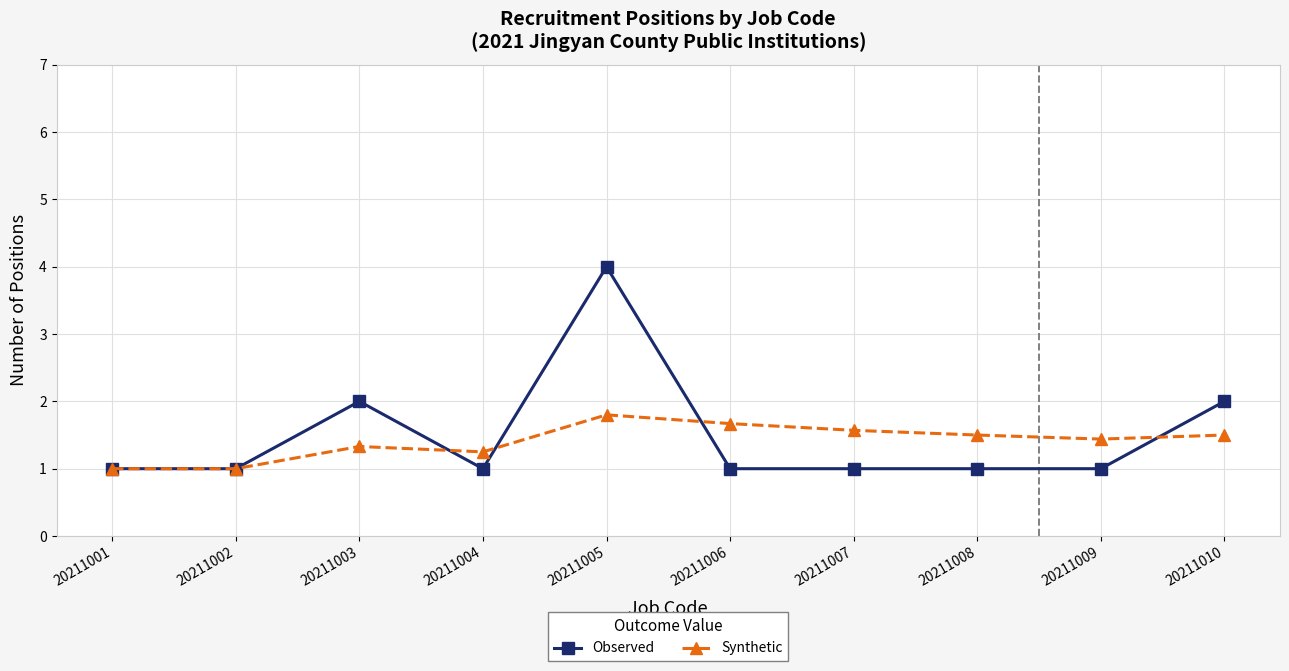

What is the sum of all Observed values?

15.0